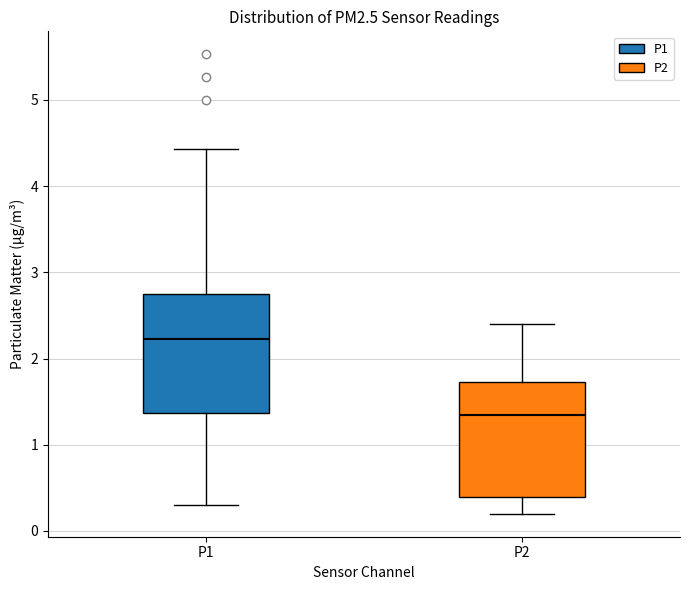

Which box's median line is the highest?

P1